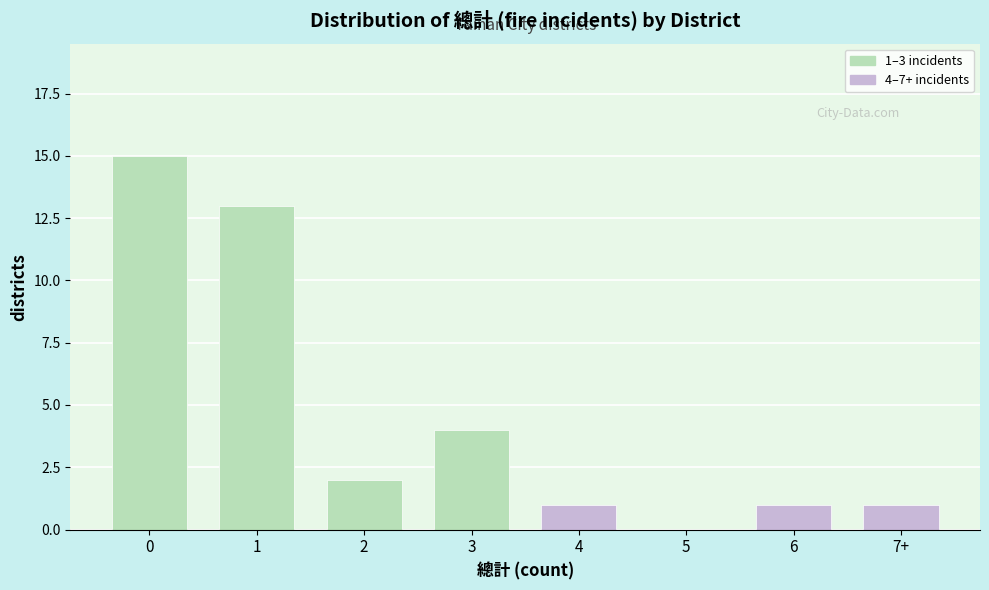

Reading left to right, transcribe all the data shown in this chart.

0=15	1=13	2=2	3=4	4=1	5=0	6=1	7+=1